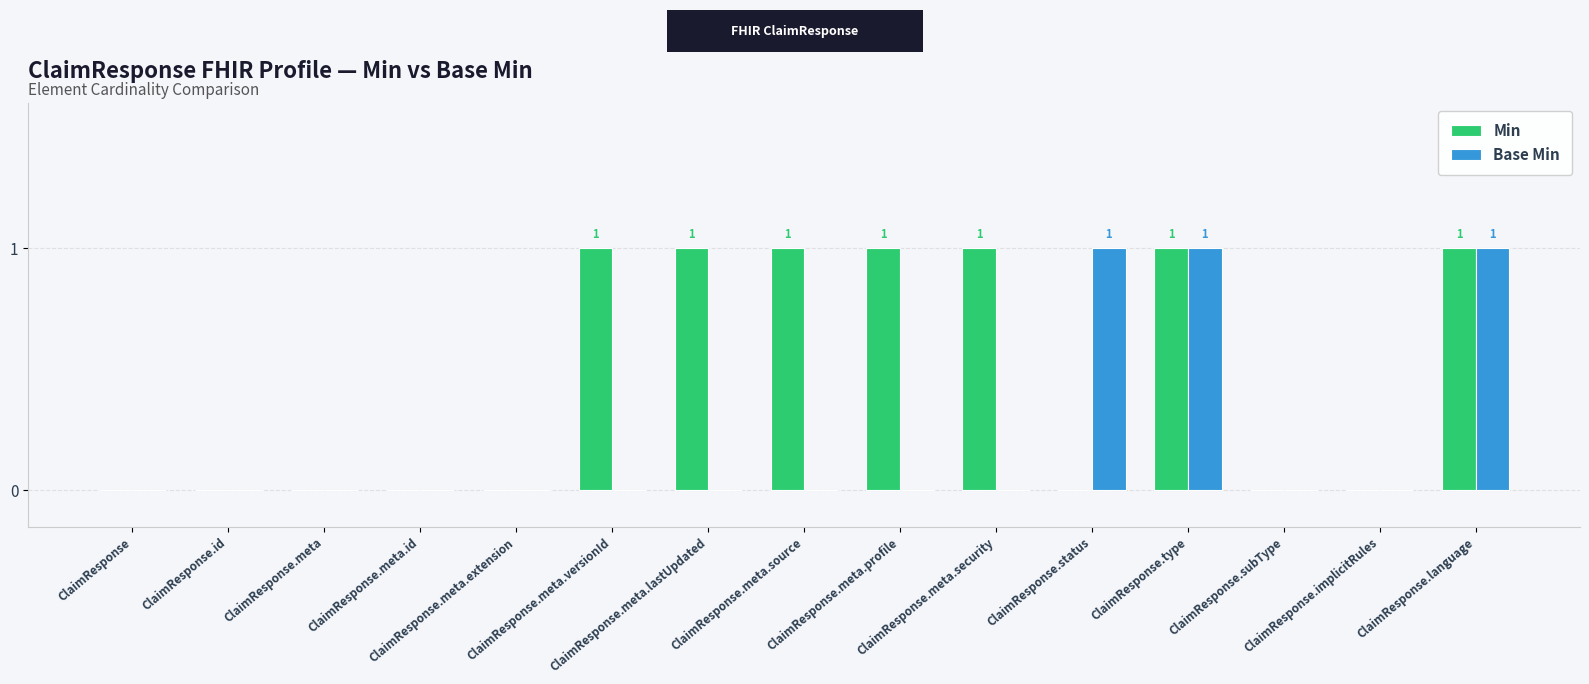

Does the chart contain stacked bars?

No